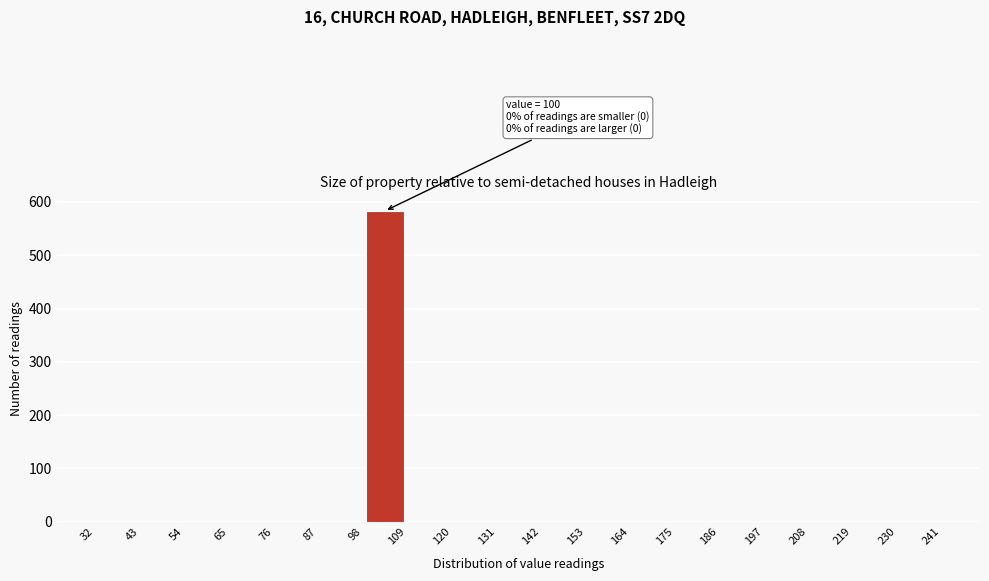

Which range on the x-axis has the tallest bar?

98 to 109